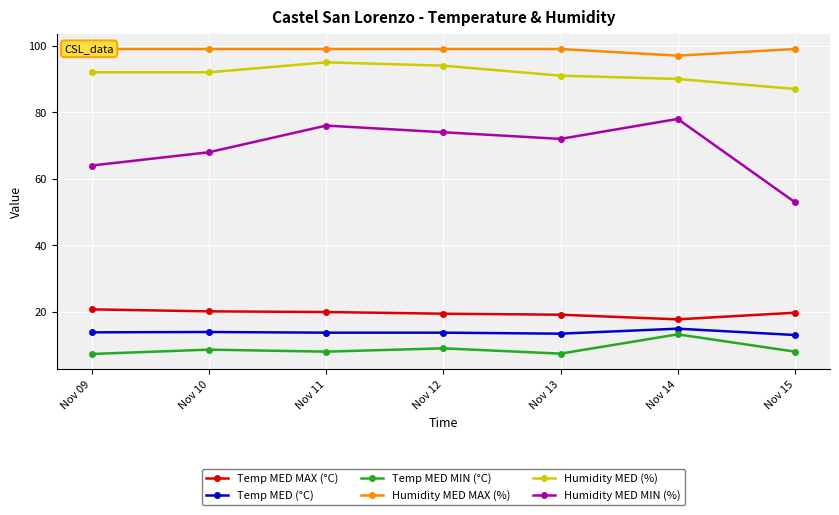

At which category is the sum across all series the highest?

Nov 11